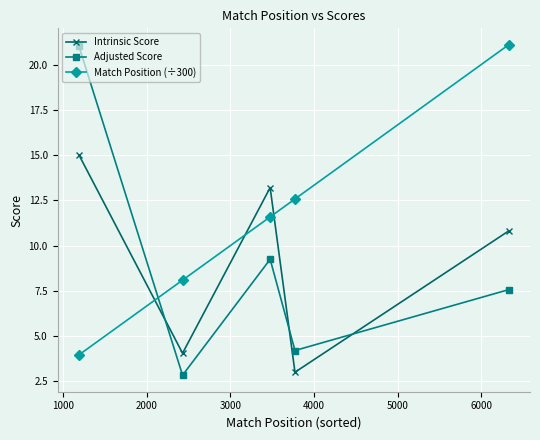

What is the minimum value shown in the chart?

2.8